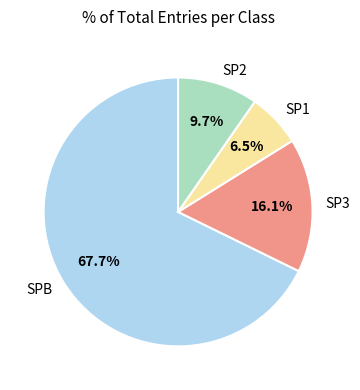

Between SP2 and SPB, which is larger?

SPB